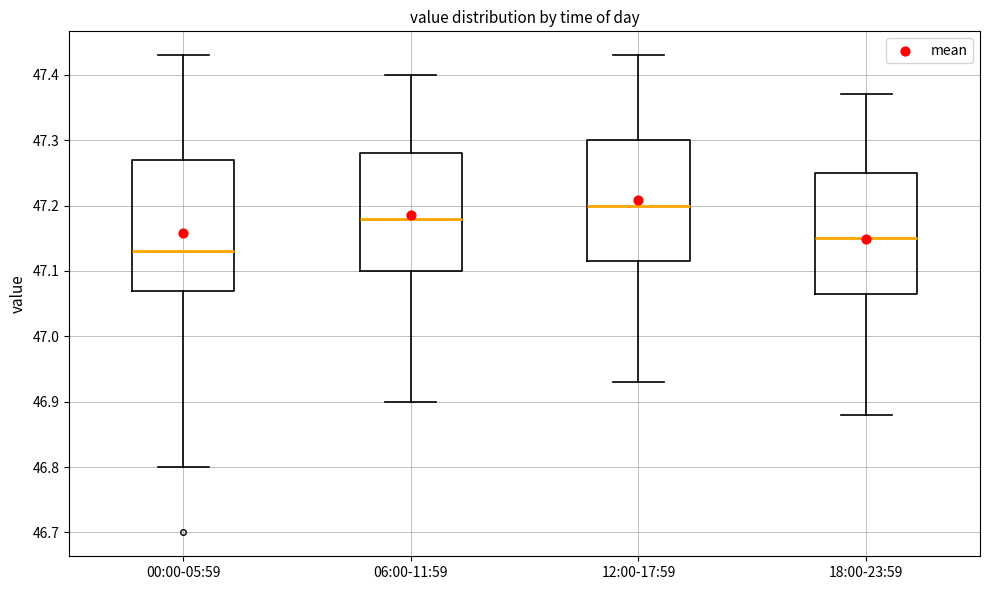

Which box's median line is the highest?

12:00-17:59